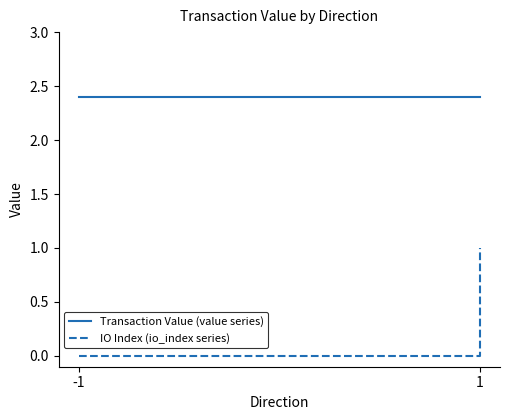

What is the average value of the IO Index (io_index series) series?

0.2